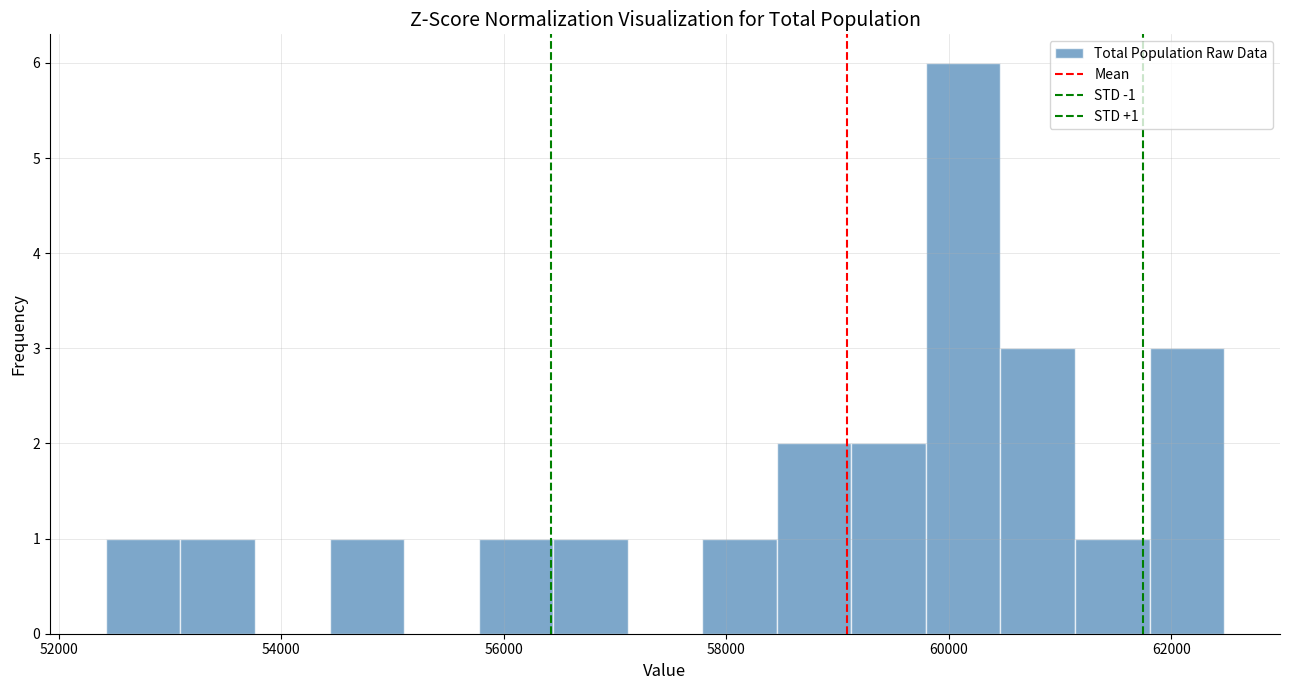

Around what value on the x-axis is the tallest bar? Give the approximate position of its centre, as read against the axis.

60200